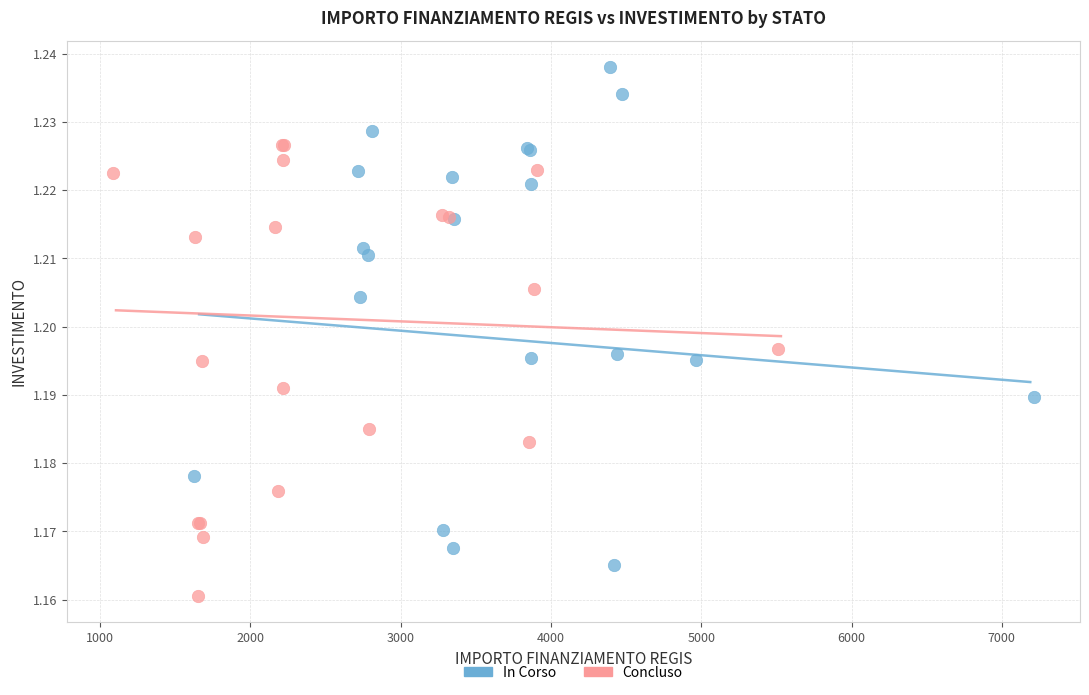

Which series contains the lowest Y value?

Concluso